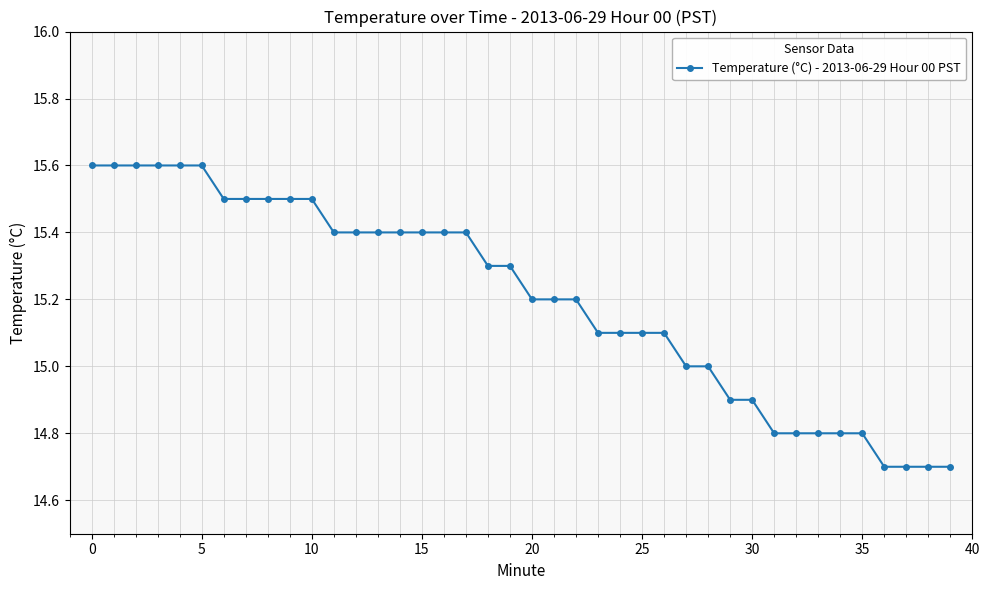

What is the difference between the maximum and minimum values?

0.9